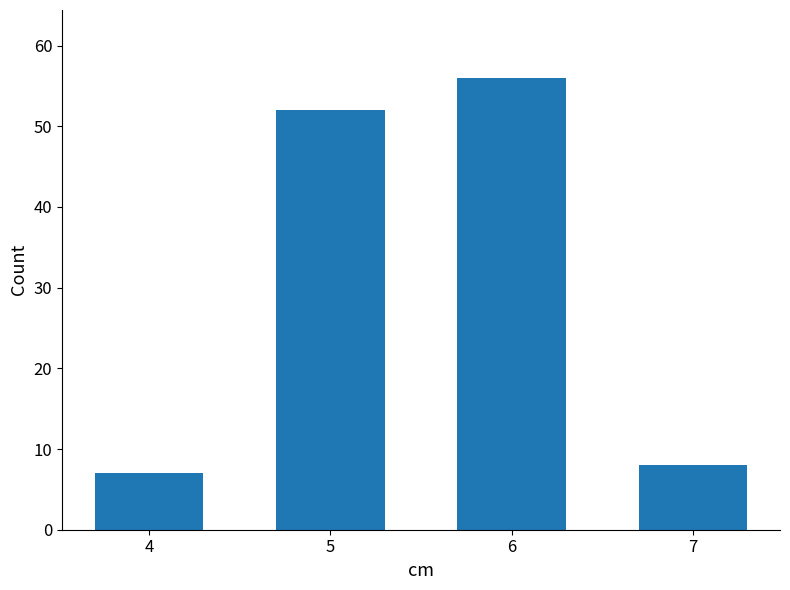

List the labels in order of value, largest first.

6, 5, 7, 4